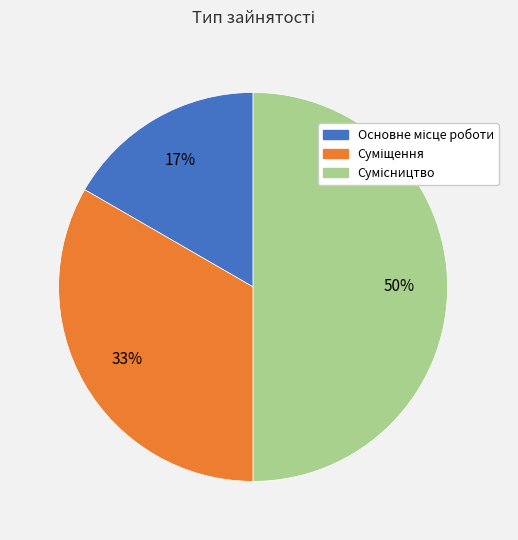

To the nearest percent, what is the difference between the largest and smallest slice percentages?

33%